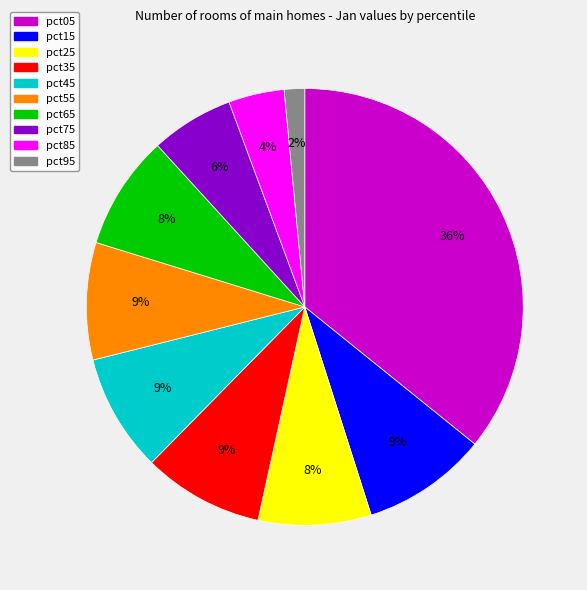

Do pct85 and pct35 together represent more than half of the pie?

No